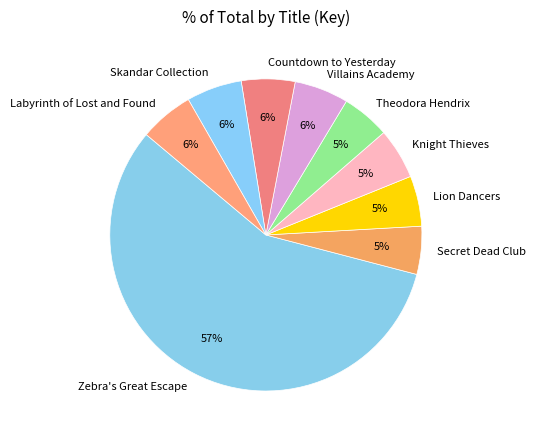

Is it true that Labyrinth of Lost and Found is 6% of the pie?

True